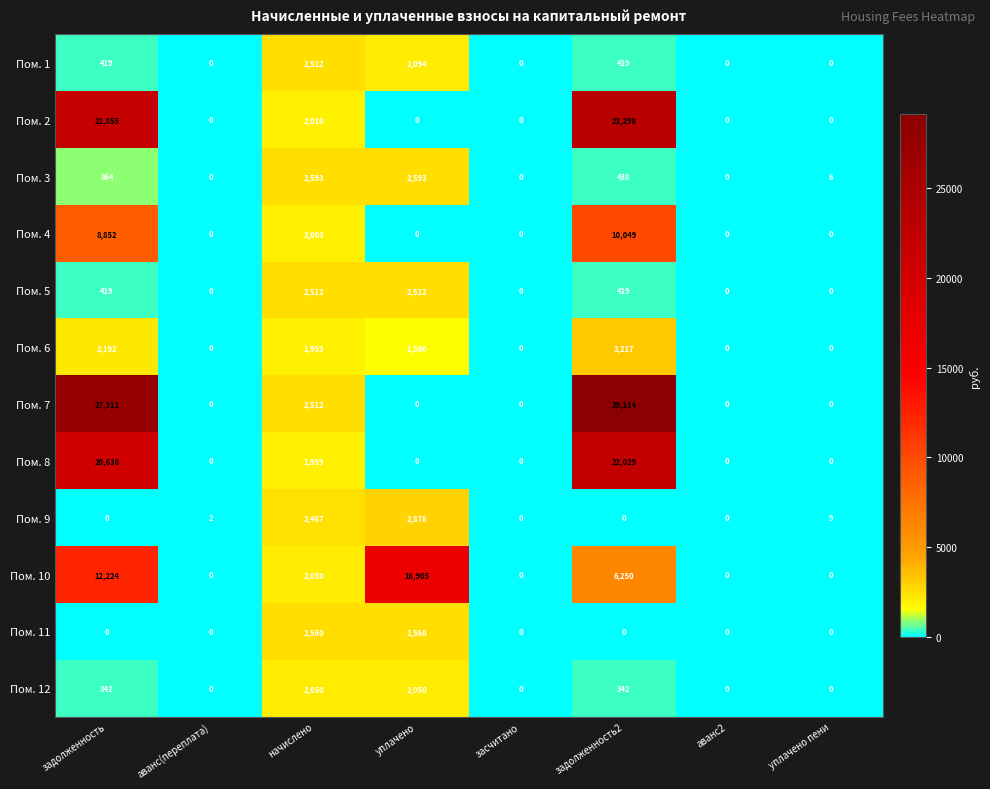

Is the value of Пом. 5 at уплачено пени greater than the value of Пом. 11 at начислено?

No